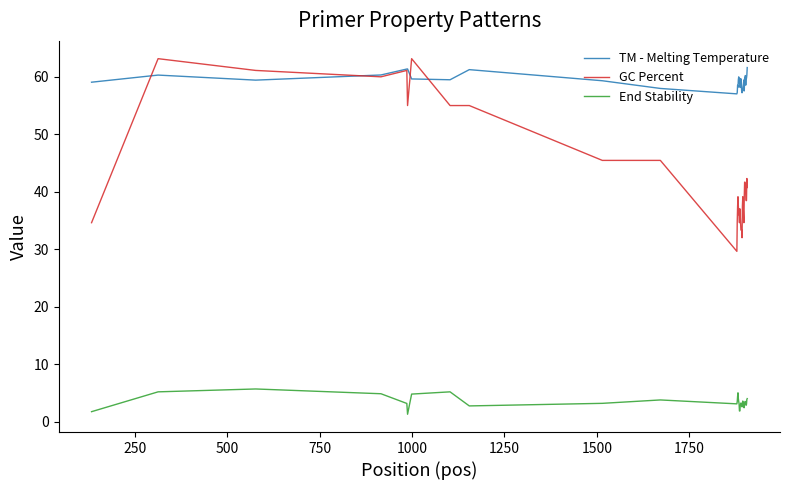

What is the lowest value of the TM - Melting Temperature series?

57.0